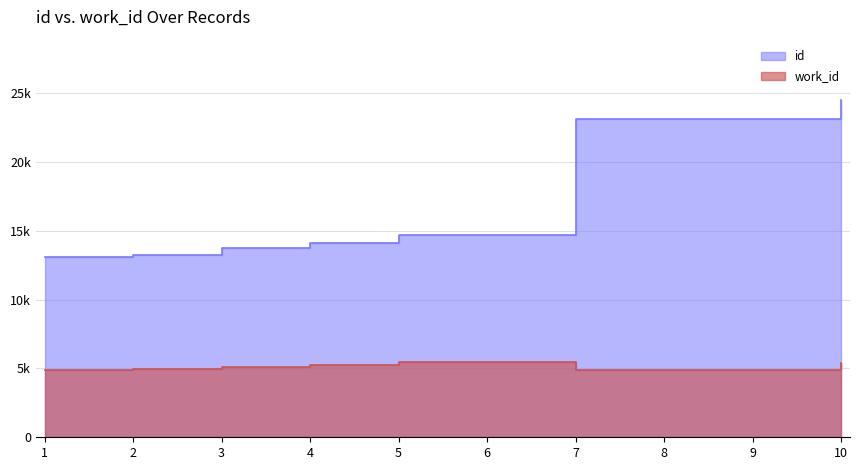

What is the total value across all series at ?

28027